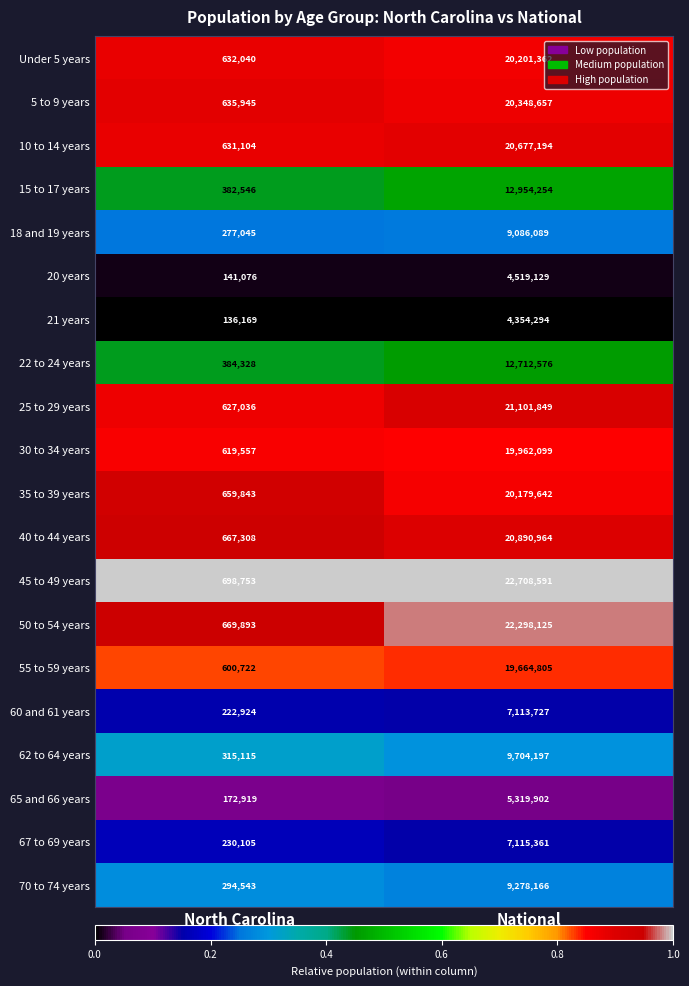

The 35 to 39 years series shows 20179642 at National. True or false?

True